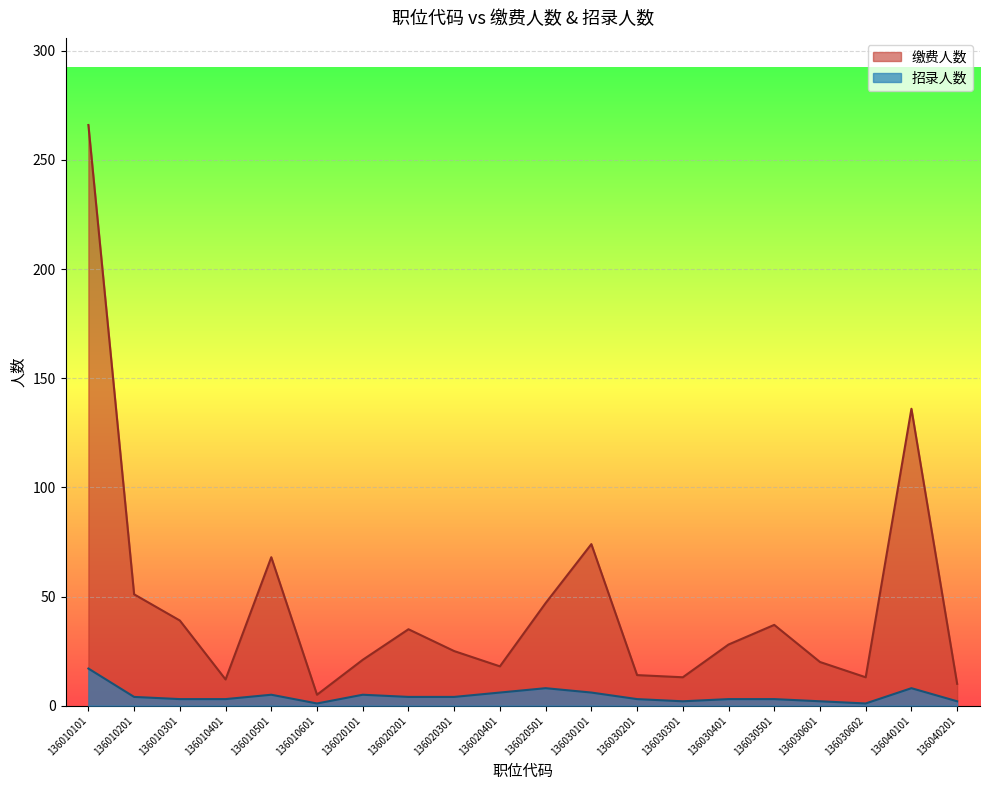

True or false: 招录人数 and 缴费人数 cross at least once.

False